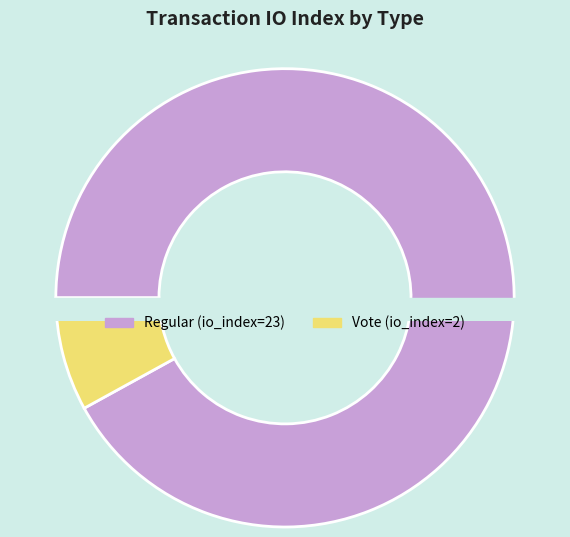

Rank the categories by value from lowest to highest.

Vote (io_index=2), Regular (io_index=23)